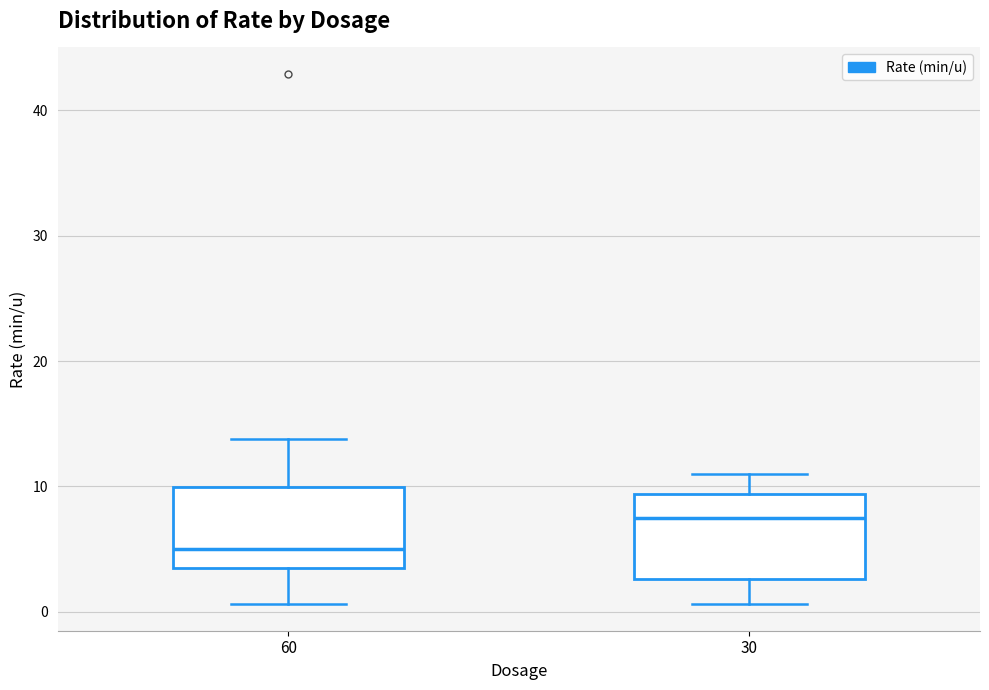

Reading left to right, read every box against the y-axis: the position of its median line, the range the box covers, and the ends of its whiskers. The values are not printed on the chart, so give them approximately, as read against the axis.

60: median 5, box 3 to 10, whiskers 1 to 14
30: median 8, box 3 to 9, whiskers 1 to 11